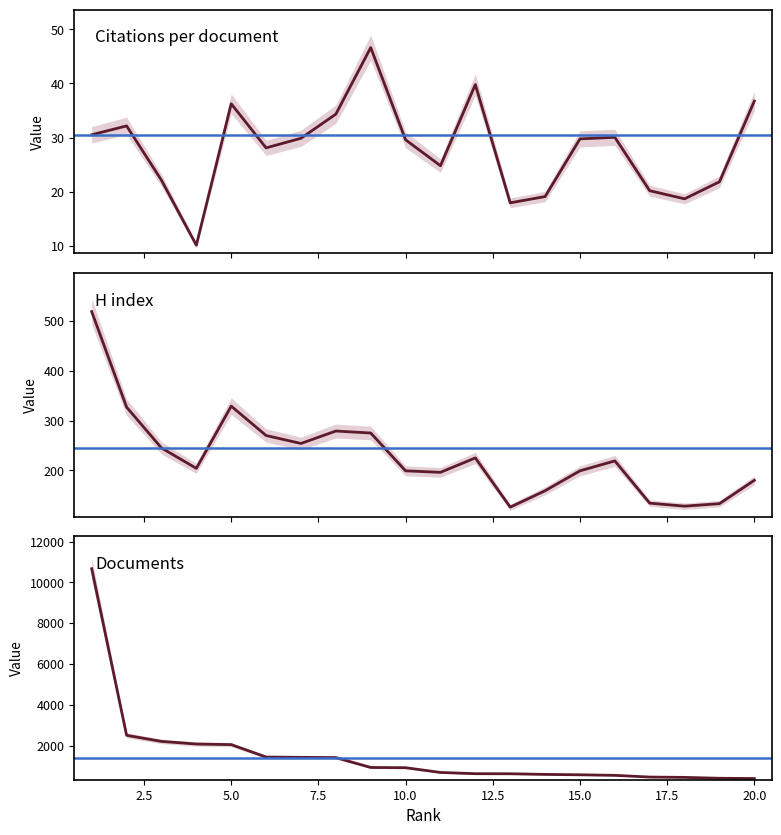

What is the difference between the highest and lowest values at 2?

2475.8